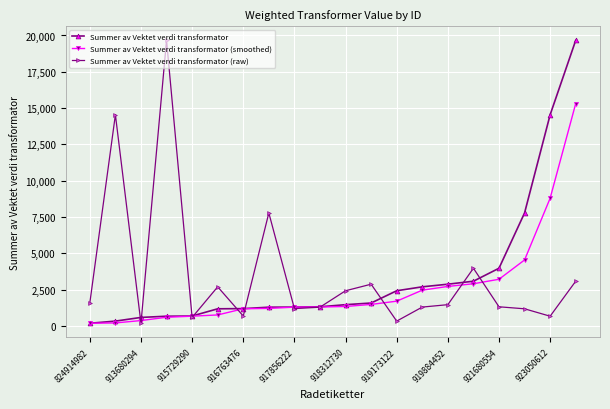

What is the greatest value displayed?

19663.3